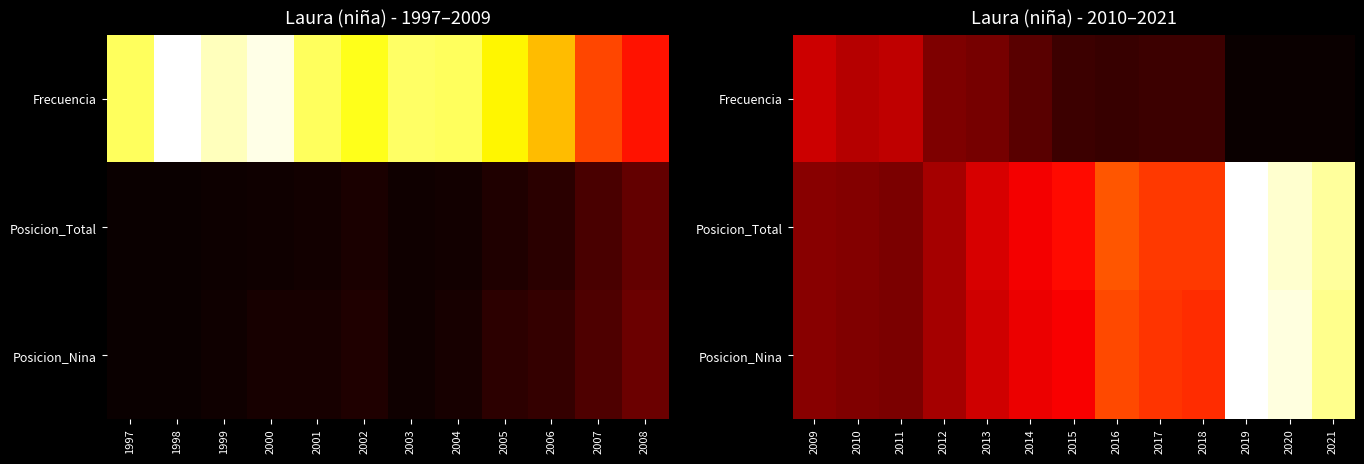

List the series in order of their peak value, highest first.

Posicion_Total, Posicion_Nina, Frecuencia